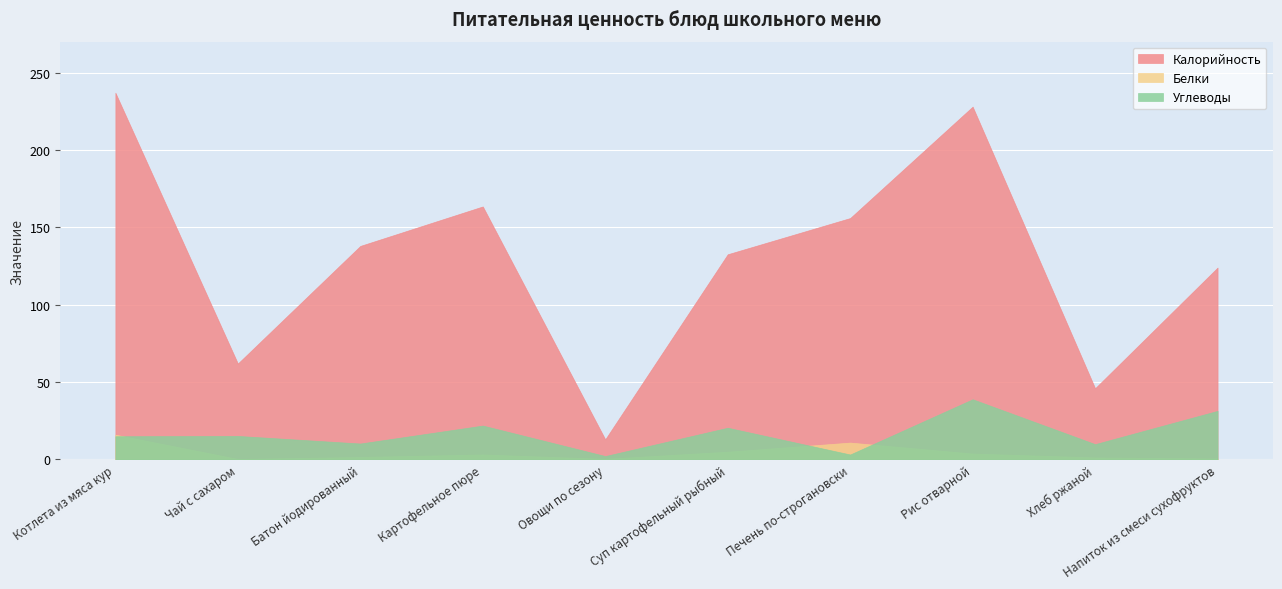

Reading left to right, what are all the values shown in this chart?

Калорийность: 237.0	62.0	138.0	163.5	13.0	132.6	156.0	228.0	46.0	124.0
Белки: 16.0	0.3	1.6	3.2	0.4	5.0	10.9	3.8	1.3	0.6
Углеводы: 15.0	15.2	10.3	21.9	2.2	20.5	3.2	38.9	9.9	31.4